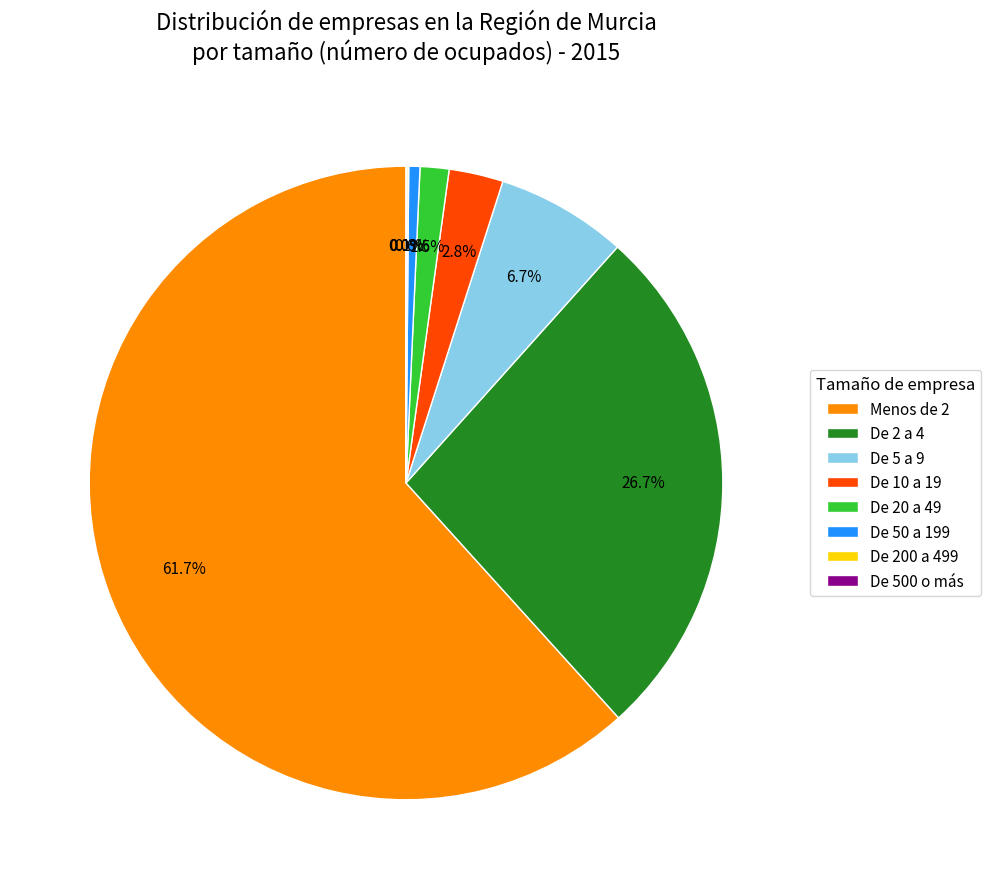

Which has a higher value, De 5 a 9 or De 2 a 4?

De 2 a 4